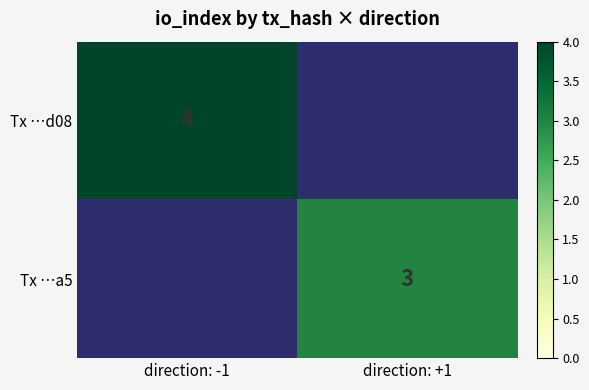

The value of Tx …a5 at direction: +1 is 5. True or false?

False